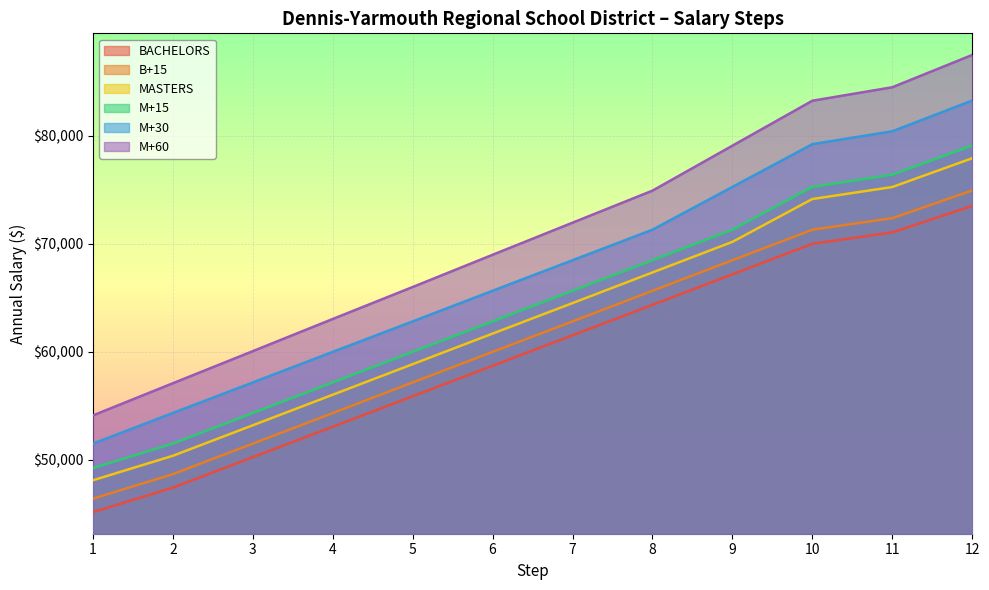

What is the greatest value displayed?

87471